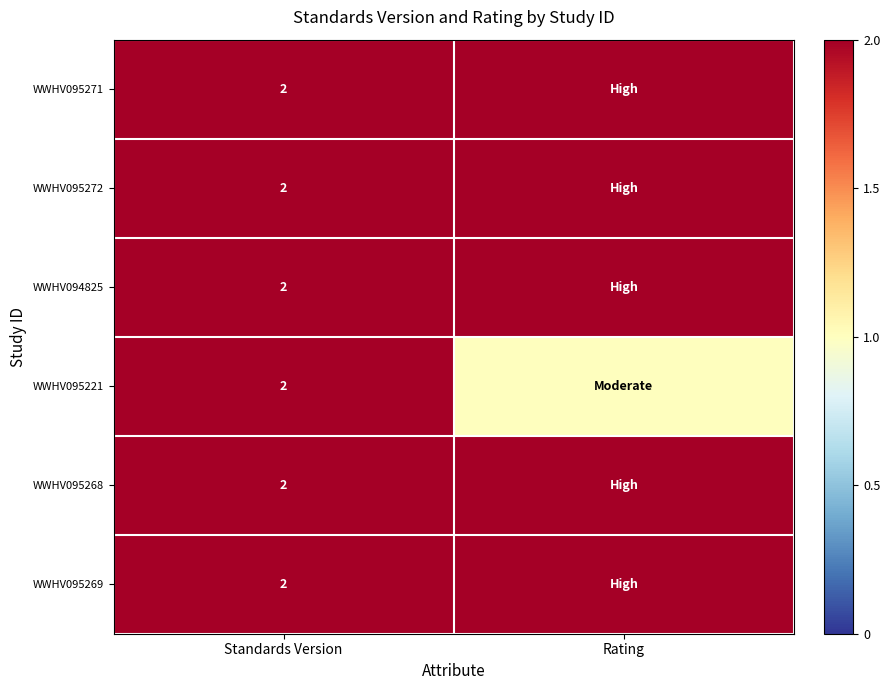

Is it true that WWHV095221 equals 2 at Standards Version?

True